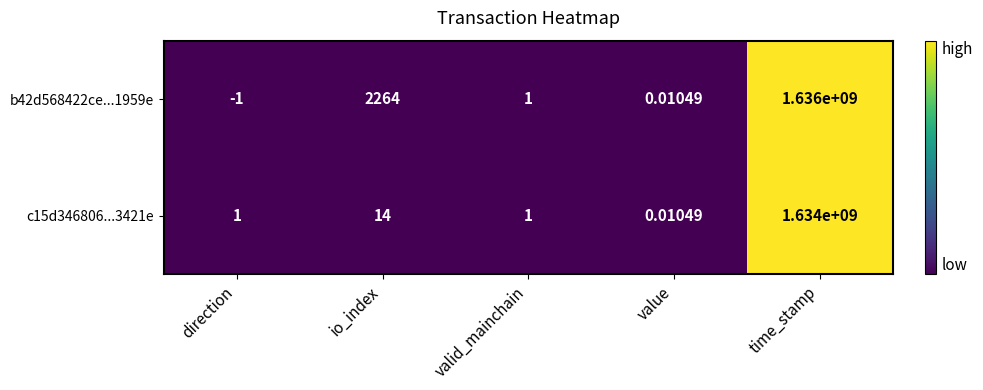

List the labels in order of b42d568422ce...1959e value, largest first.

time_stamp, io_index, valid_mainchain, value, direction